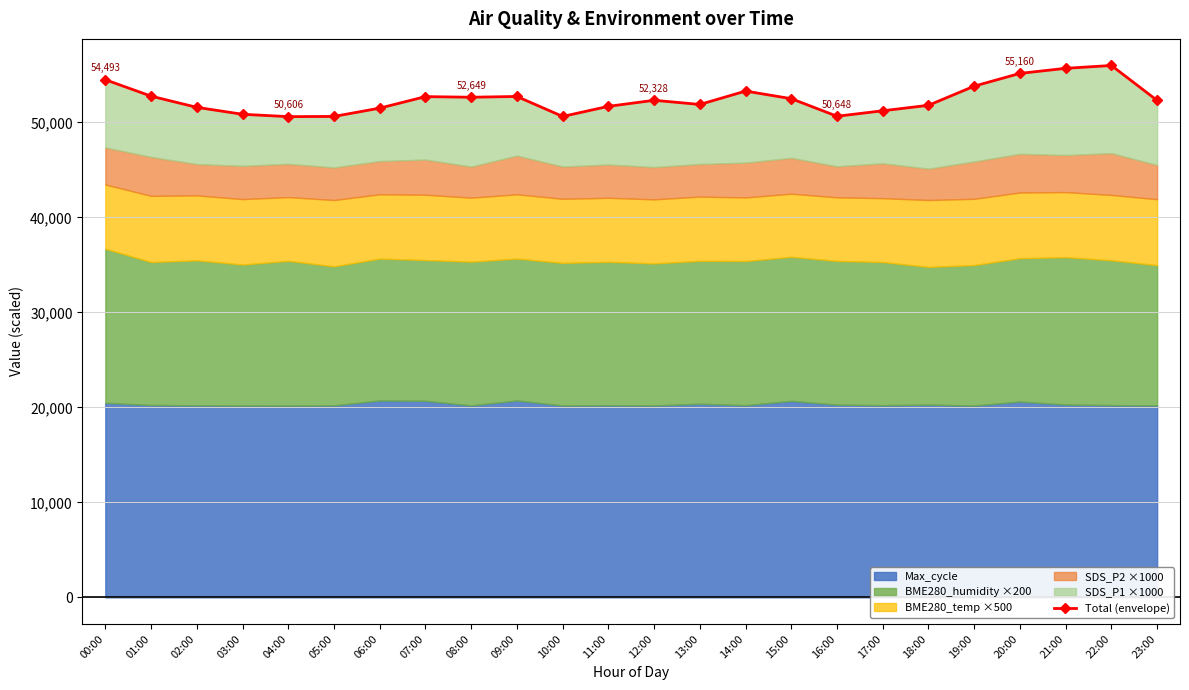

What is the value of the 1st point from the left?

54493